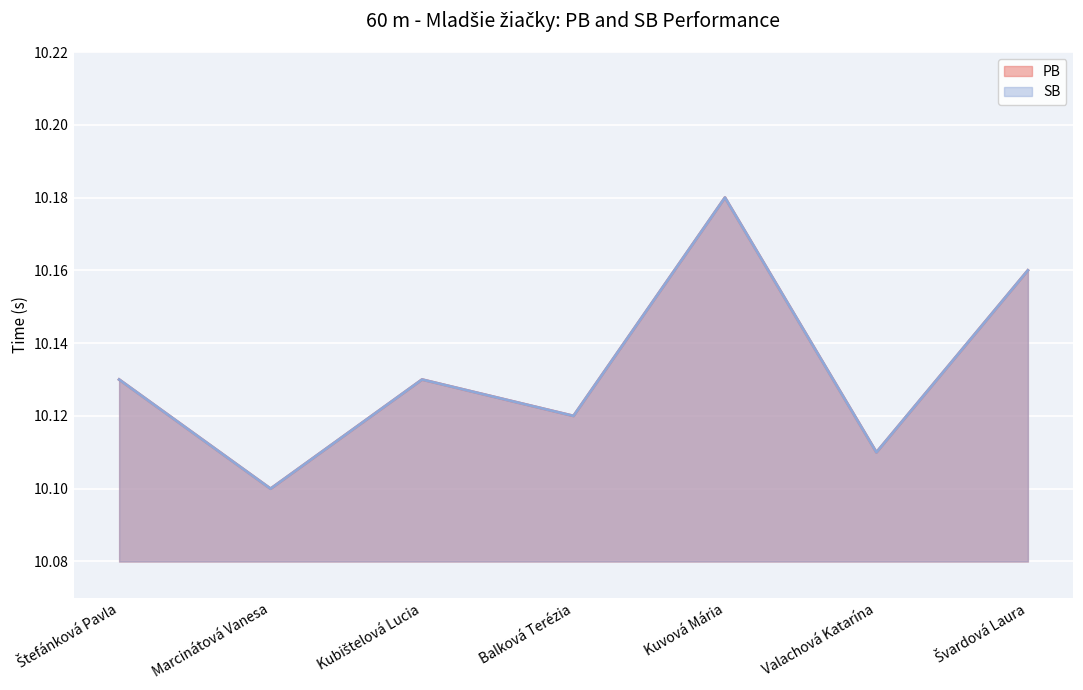

Which has a higher value, Švardová Laura or Štefánková Pavla?

Švardová Laura